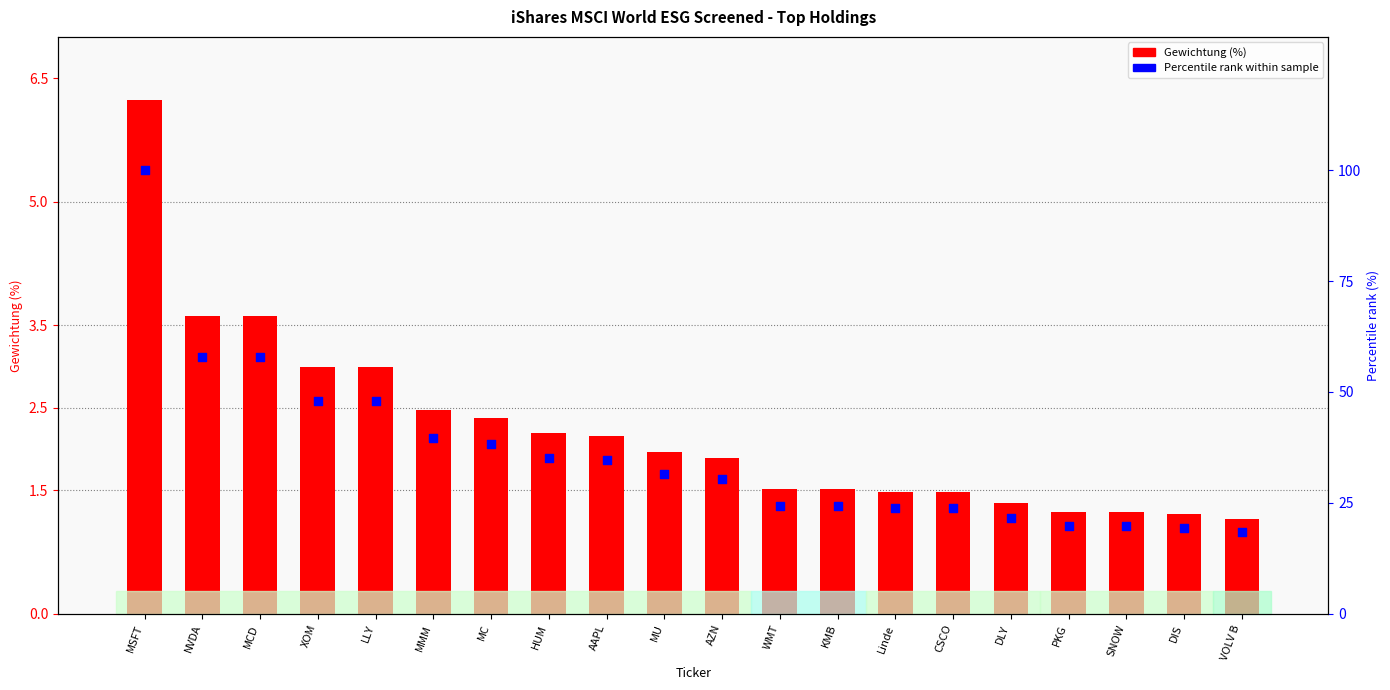

Which series reaches the minimum Y coordinate?

Gewichtung (%)